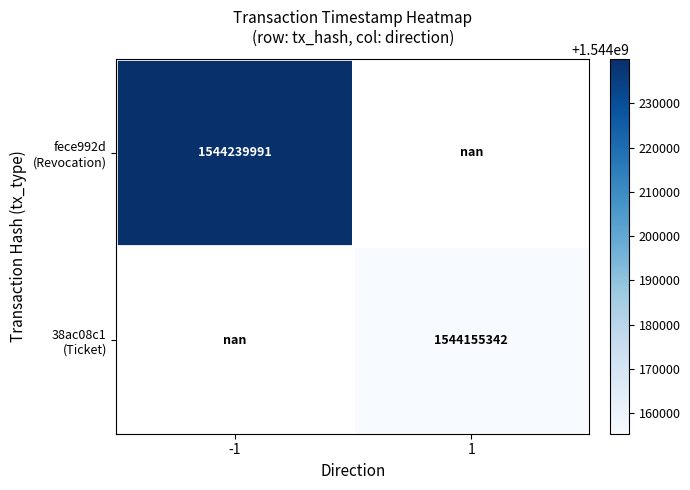

Which series has the largest range (max minus min)?

fece992d (Revocation)